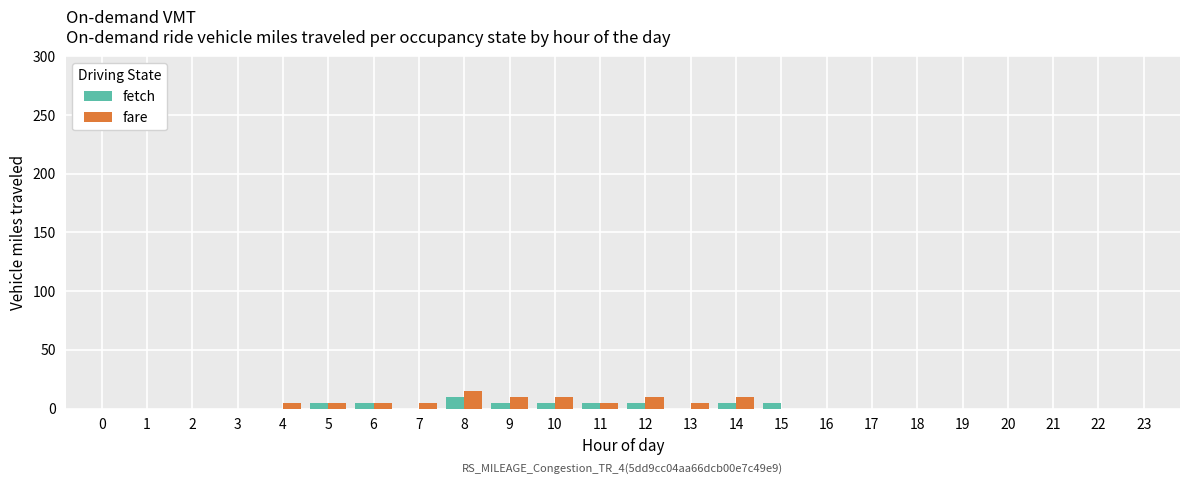

How many groups of bars are there?

24